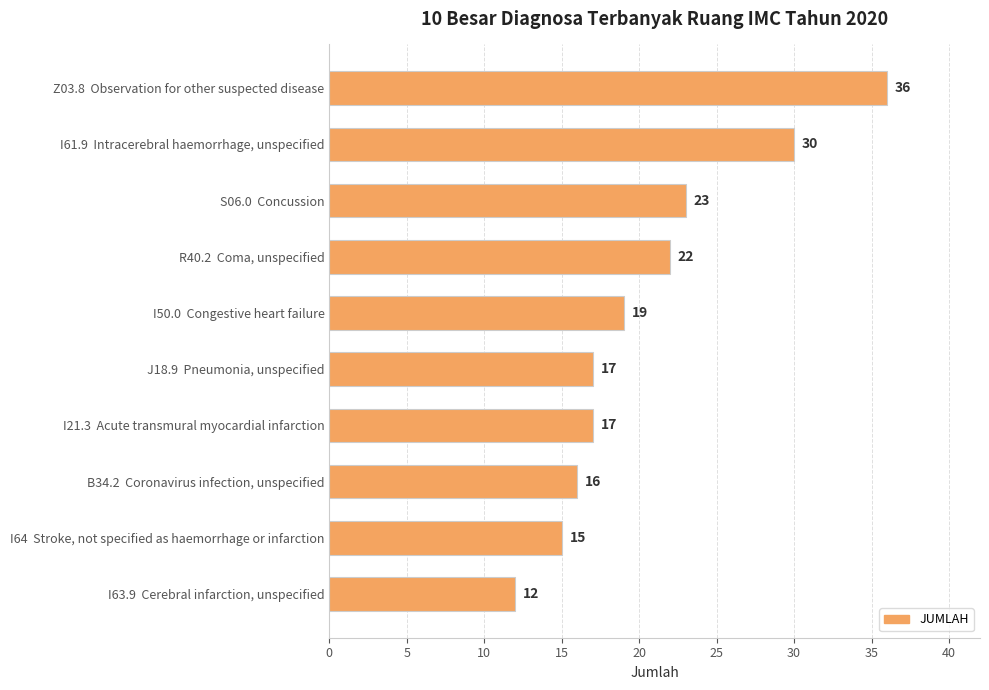

Reading top to bottom, what are all the values shown in this chart?

36	30	23	22	19	17	17	16	15	12